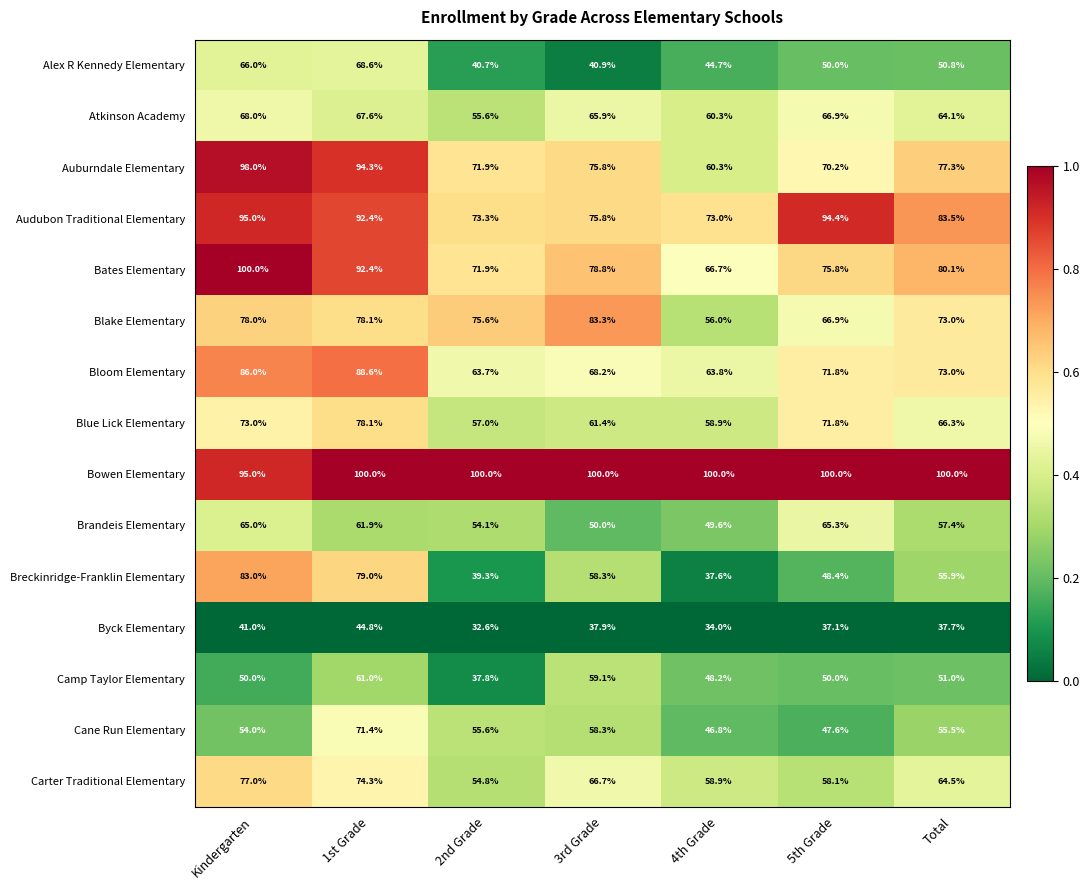

The Atkinson Academy series shows 31.7 at Kindergarten. True or false?

False